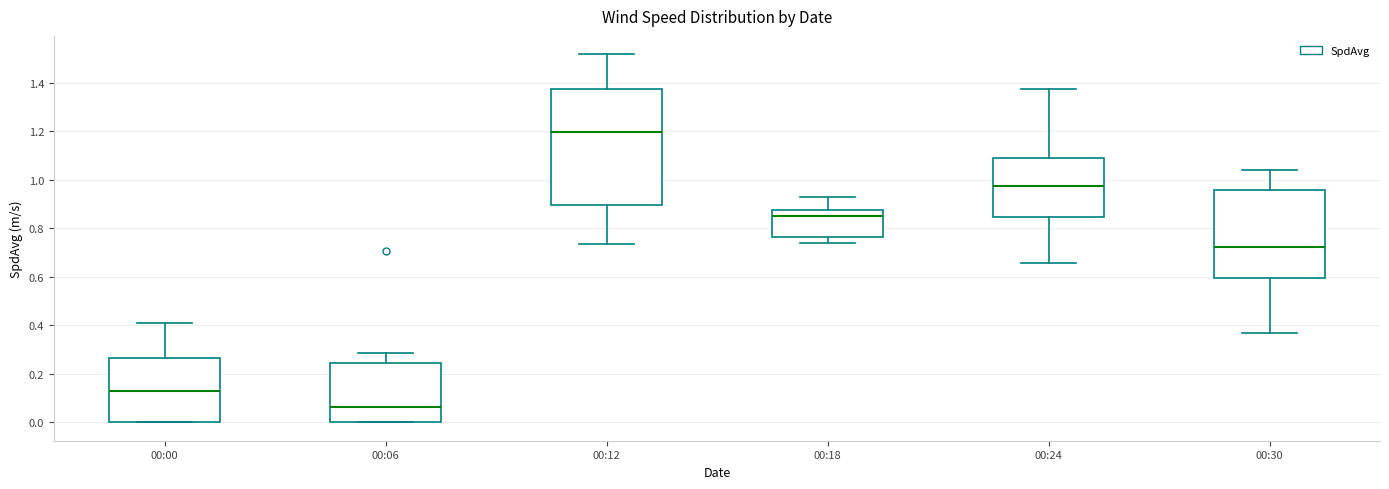

Reading left to right, transcribe this box plot: for each box, give where its median line is, the range the box spans, and where its two whiskers end, as read against the y-axis. The values are not printed on the chart, so give them approximately, as read against the axis.

00:00: median 0.12, box 0.00 to 0.26, whiskers 0.00 to 0.42
00:06: median 0.06, box 0.00 to 0.24, whiskers 0.00 to 0.28
00:12: median 1.20, box 0.90 to 1.38, whiskers 0.74 to 1.52
00:18: median 0.84, box 0.76 to 0.88, whiskers 0.74 to 0.92
00:24: median 0.98, box 0.84 to 1.10, whiskers 0.66 to 1.38
00:30: median 0.72, box 0.60 to 0.96, whiskers 0.38 to 1.04